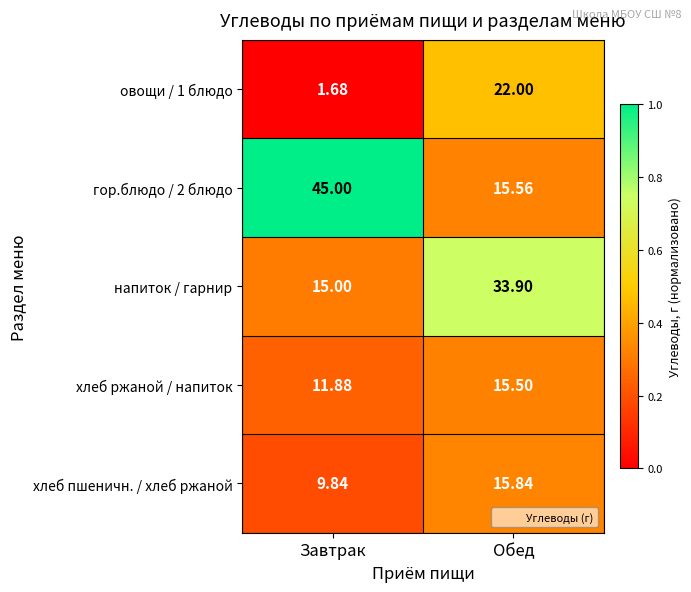

Rank the categories by напиток / гарнир value from highest to lowest.

Обед, Завтрак